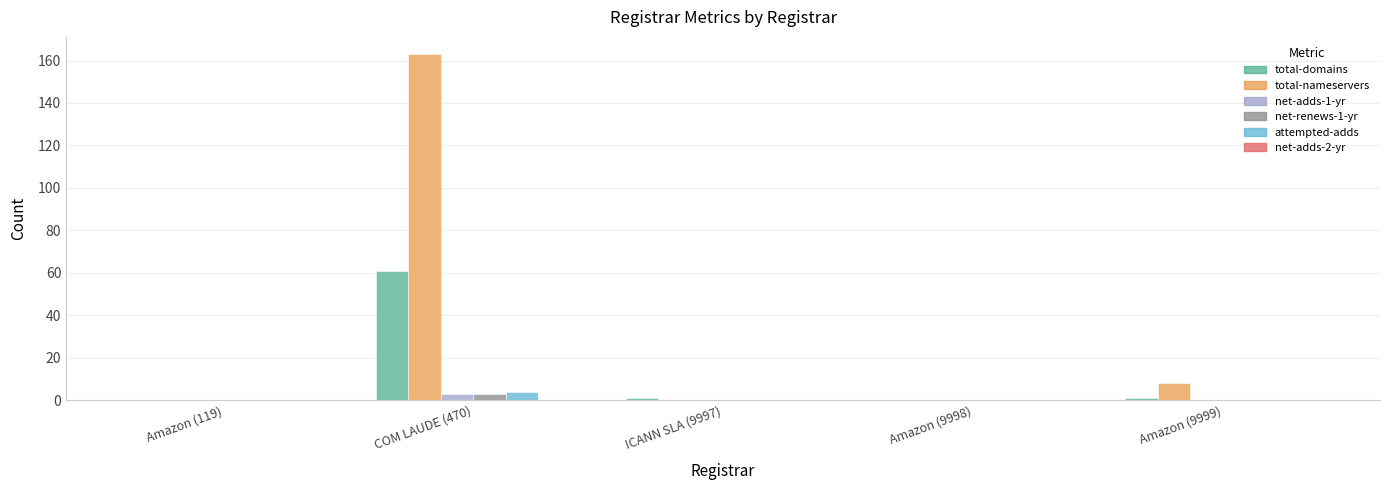

How many categories are shown in the chart?

5